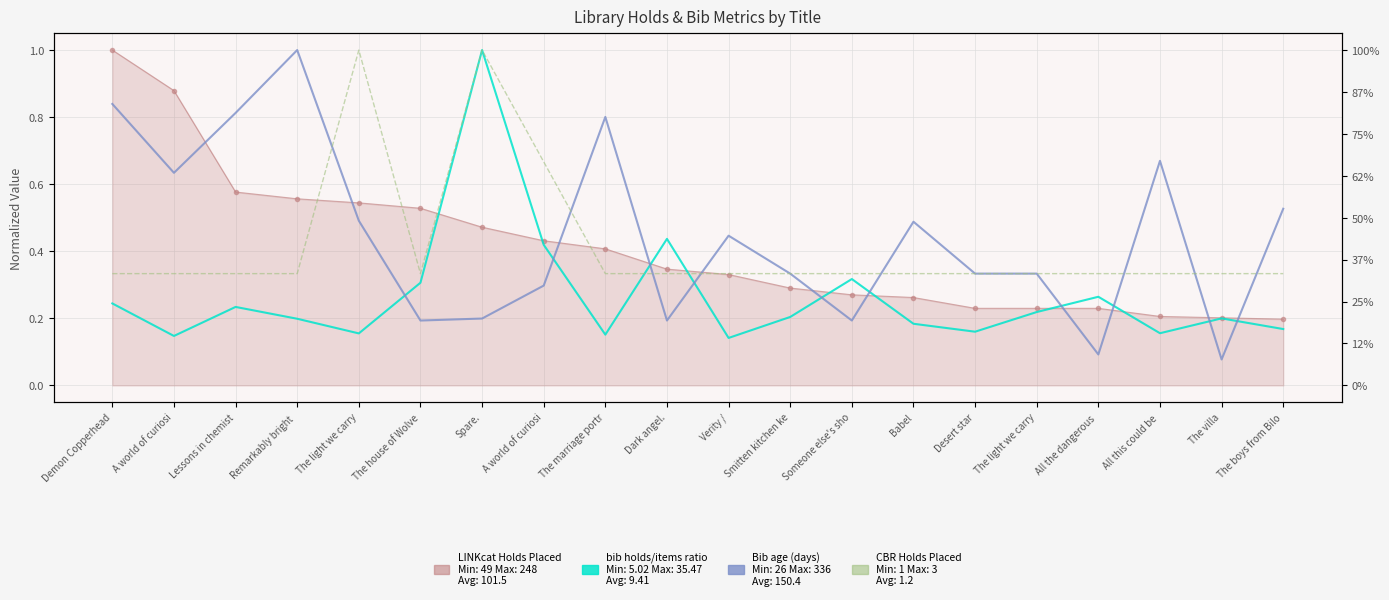

Does the chart display data point markers on the line(s)?

No